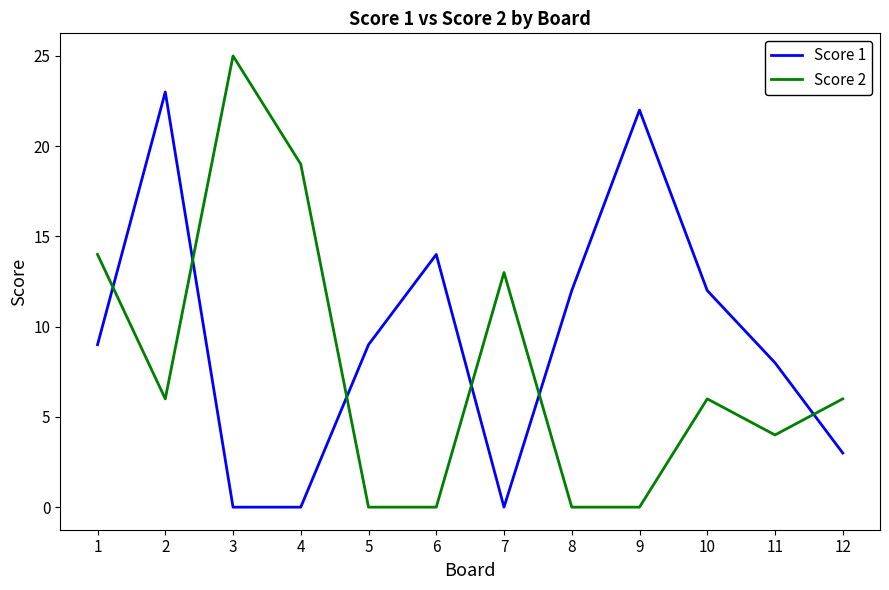

Which series changed the most between 2 and 10?

Score 1